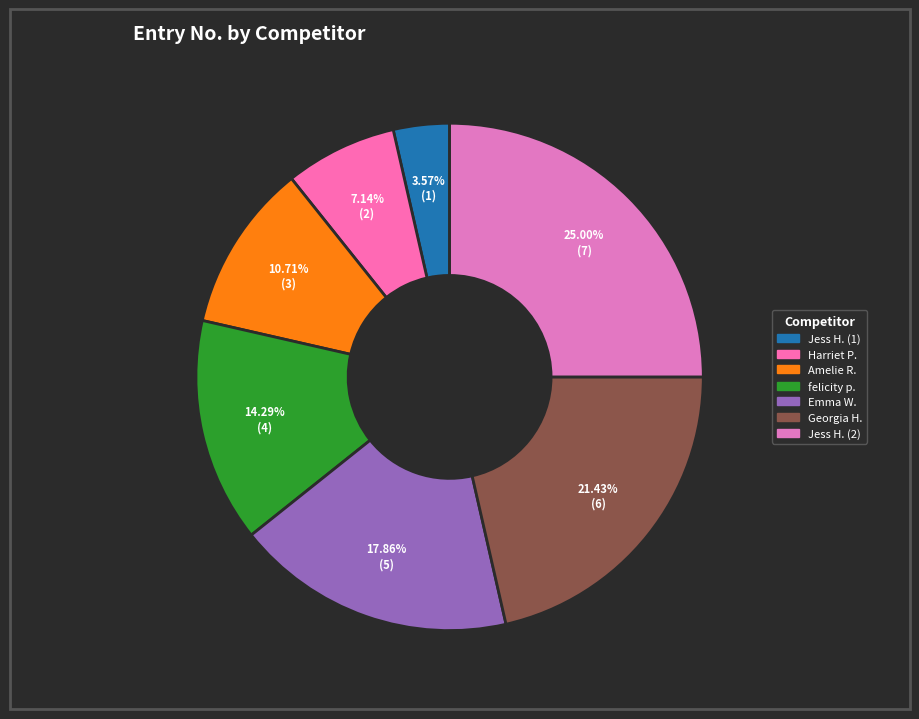

Is there a majority slice in this chart?

No